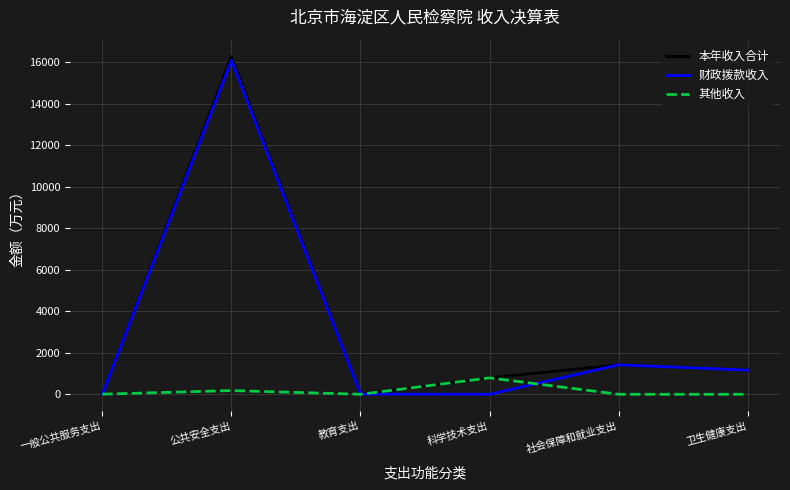

What is the highest value of the 其他收入 series?

791.0